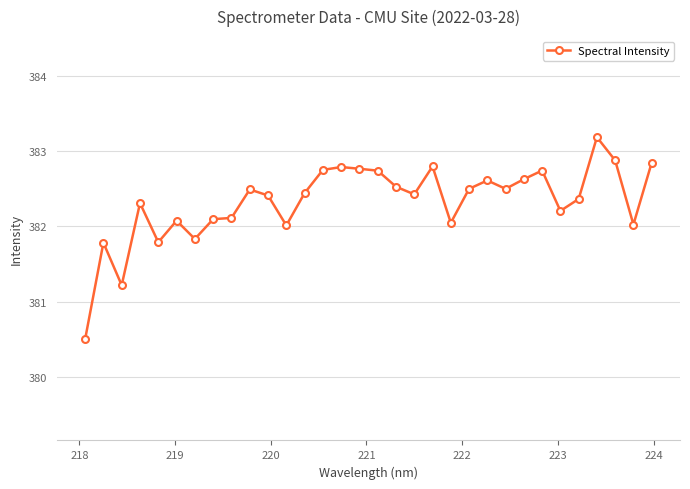

True or false: there are more than 0 points higher than both neighbors.

True